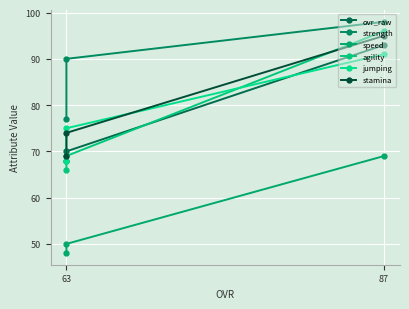

Rank the series at 63 from highest to lowest value.

strength, stamina, ovr_raw, jumping, agility, speed